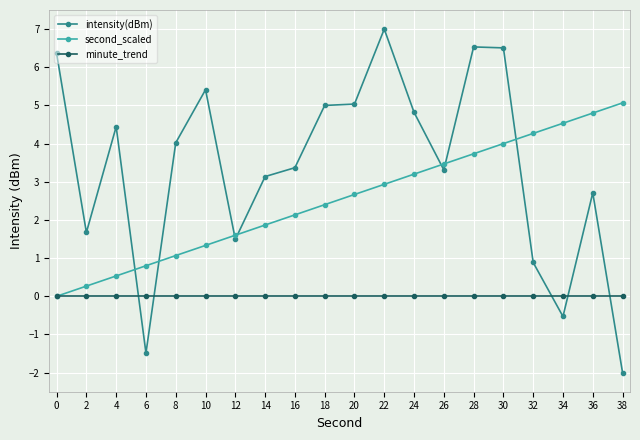

How many negative values does the intensity(dBm) series have?

3